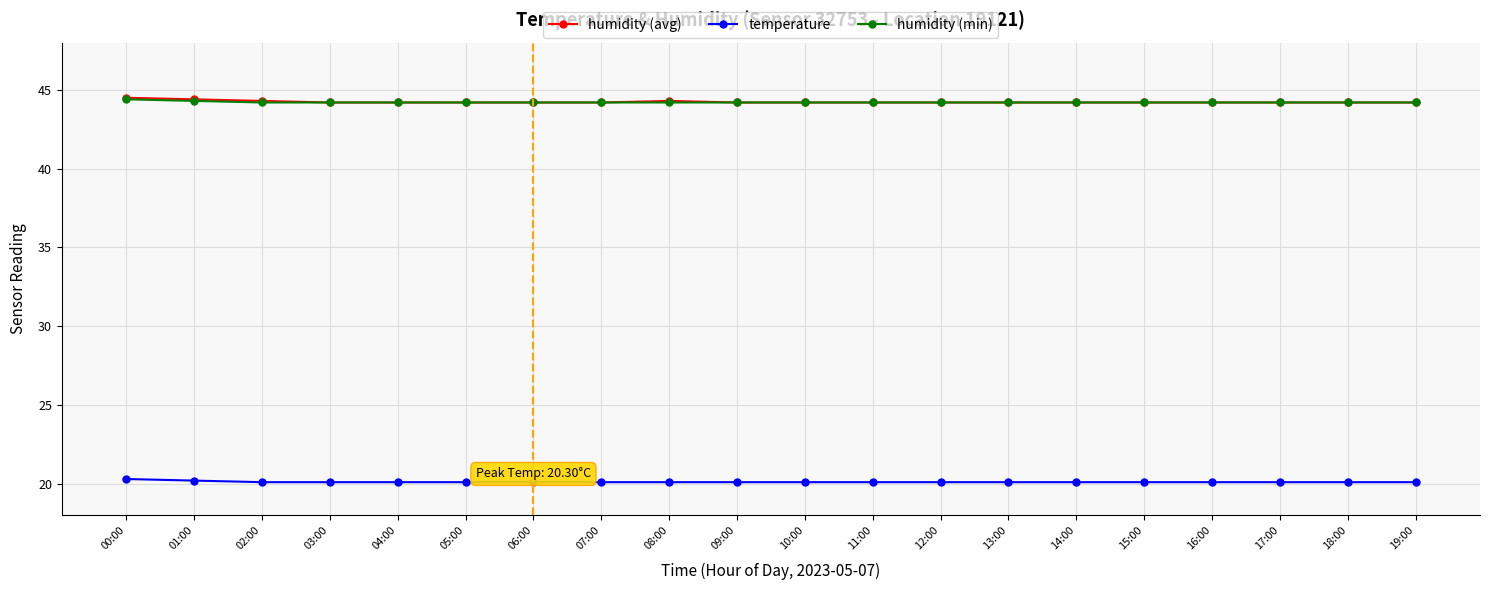

Is the value of humidity (avg) at 09:00 greater than the value of temperature at 18:00?

Yes